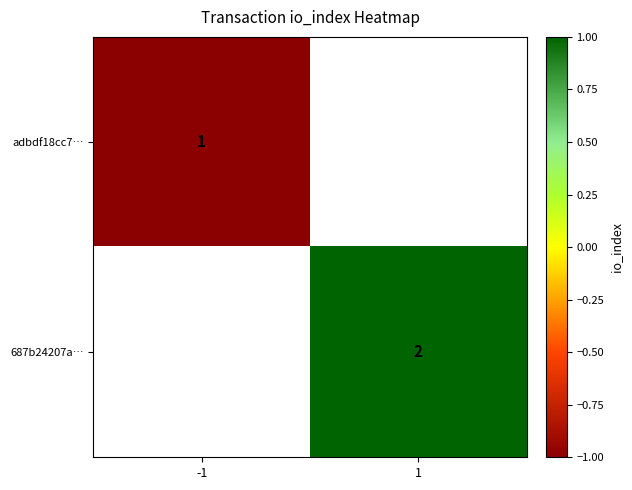

Is it true that 687b24207a… equals 1 at 1?

False